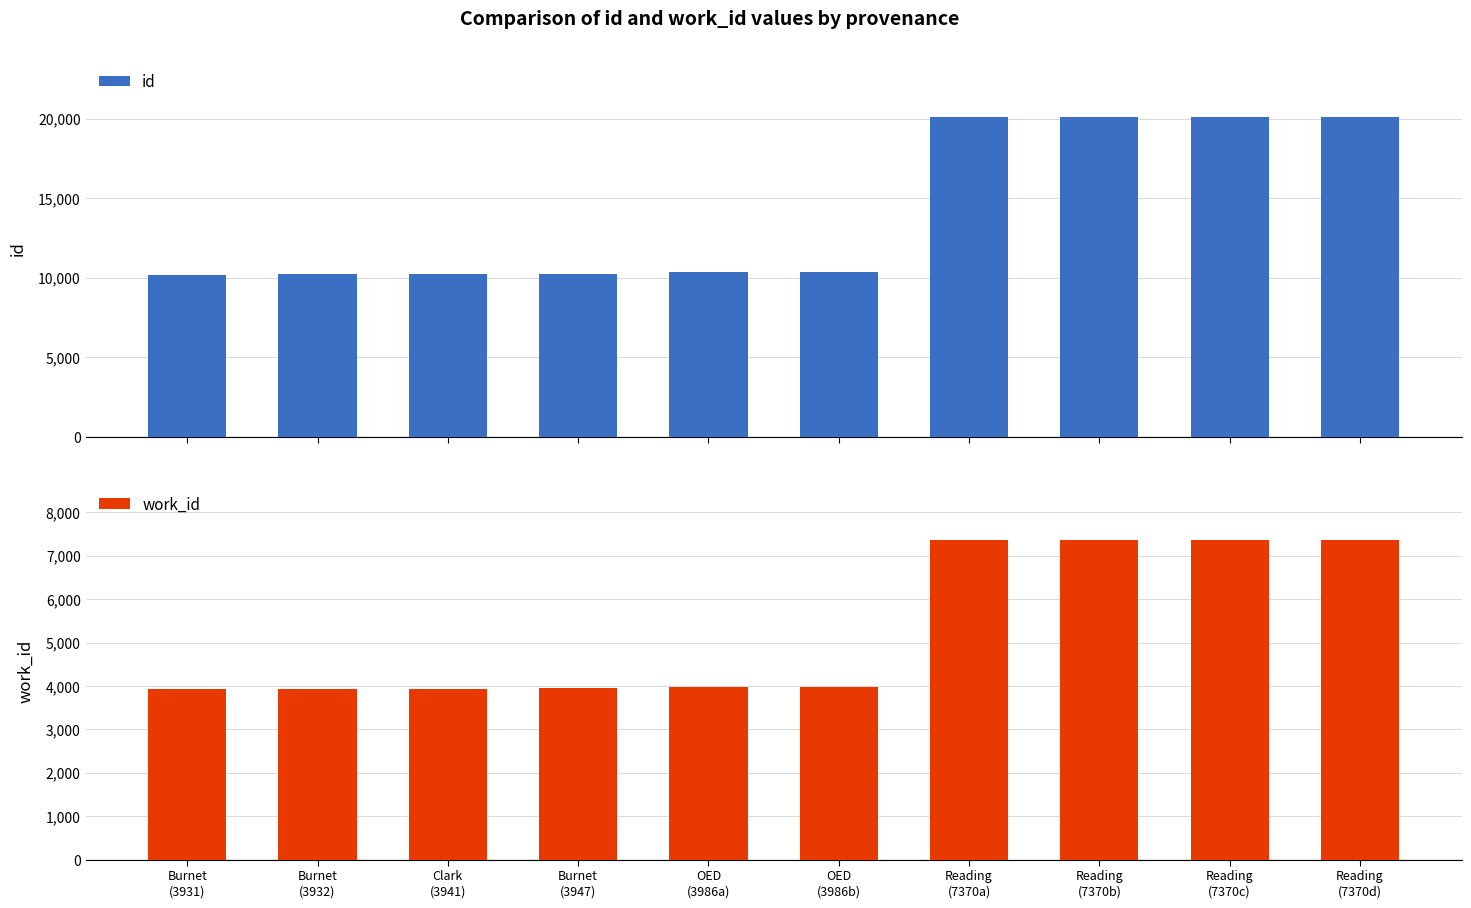

How many data points in work_id are above 3986?

4